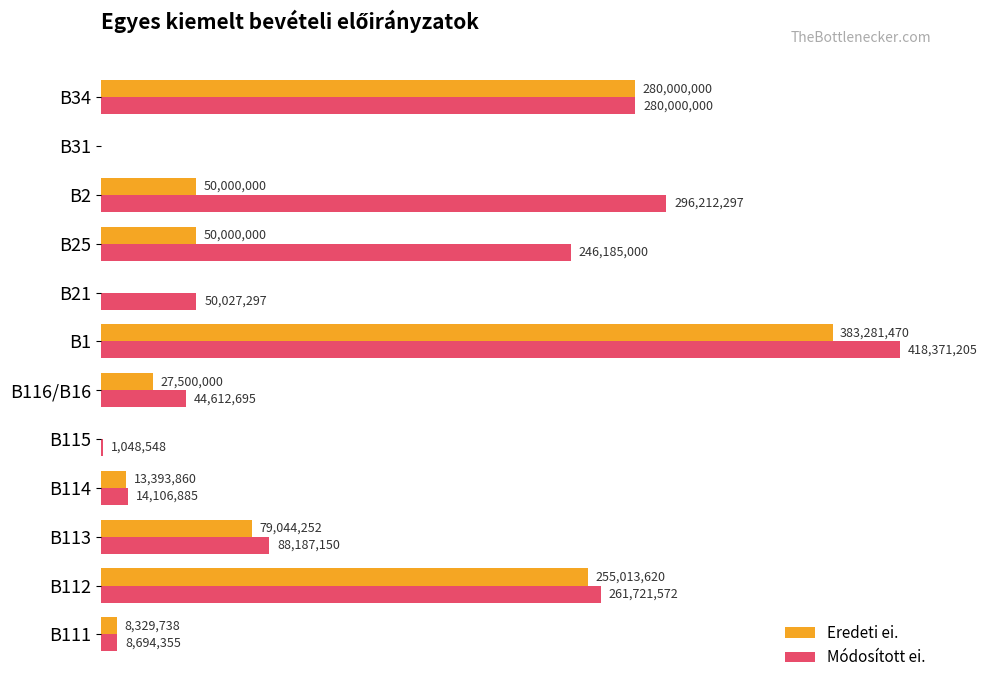

What are all the series names shown in the legend?

Eredeti ei., Módosított ei.